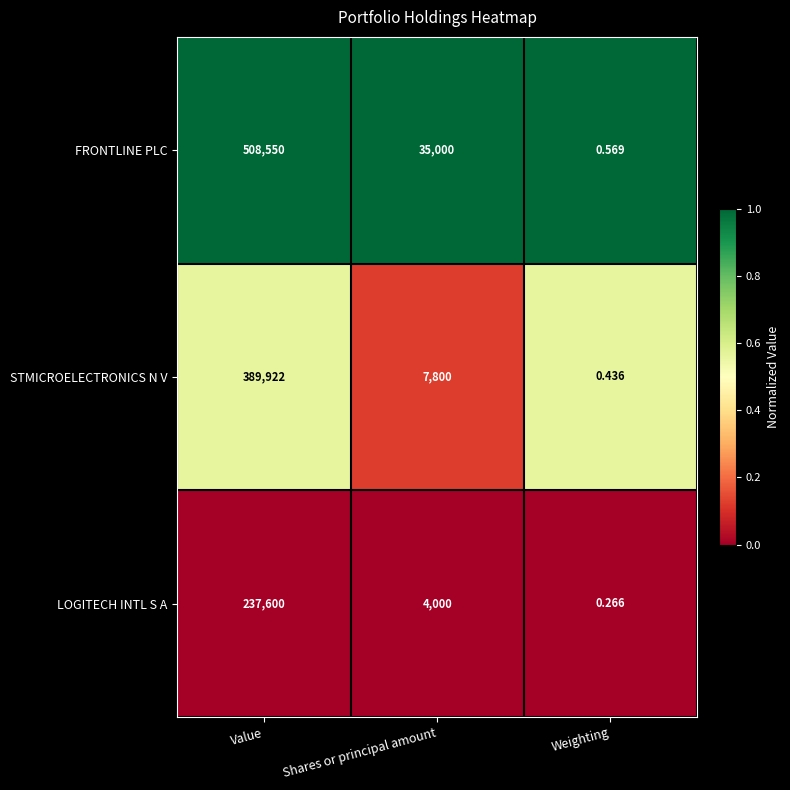

Which series has the largest total across all categories?

FRONTLINE PLC